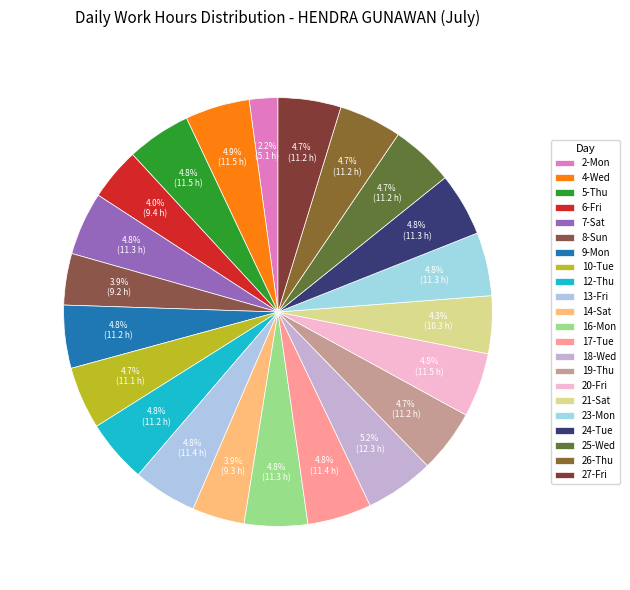

How much of the chart is everything except 26-Thu?

95.3%